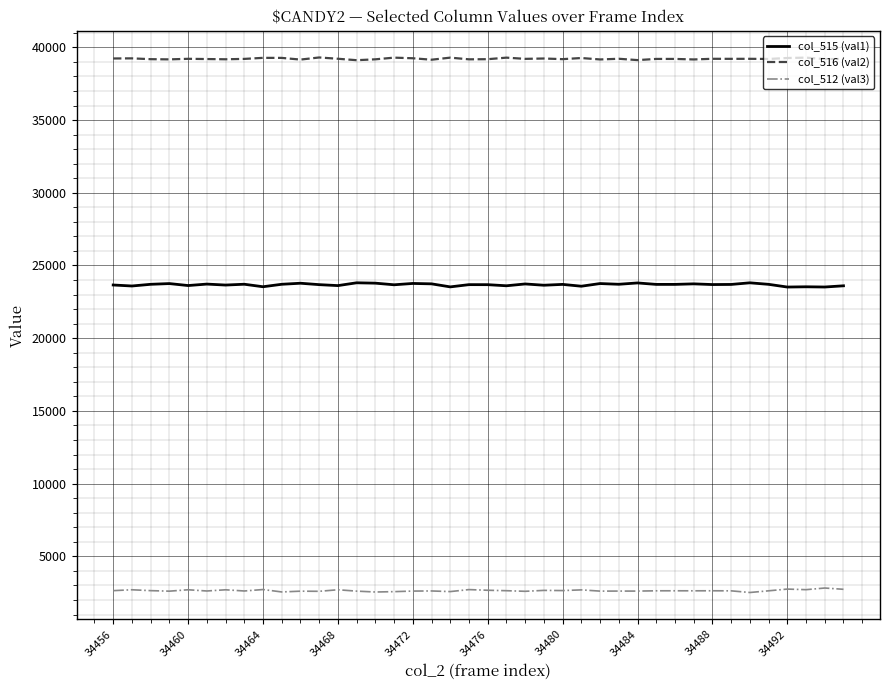

True or false: col_512 (val3) and col_515 (val1) intersect in this chart.

False